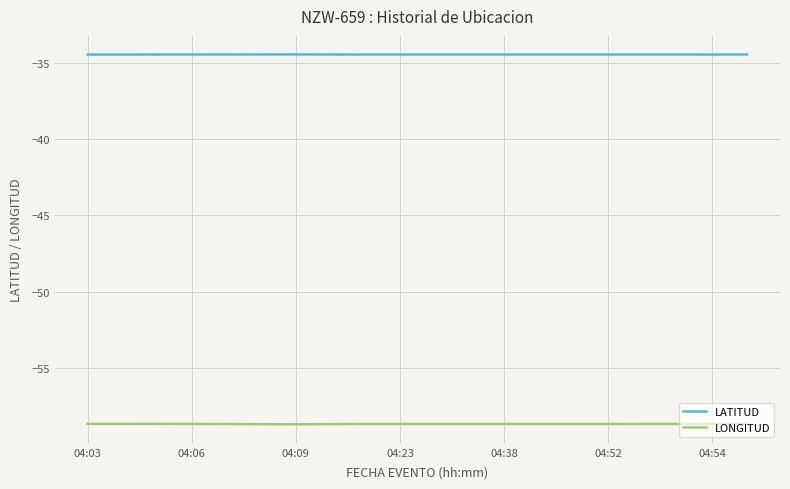

Rank the series by their maximum value, from lowest to highest.

LONGITUD, LATITUD